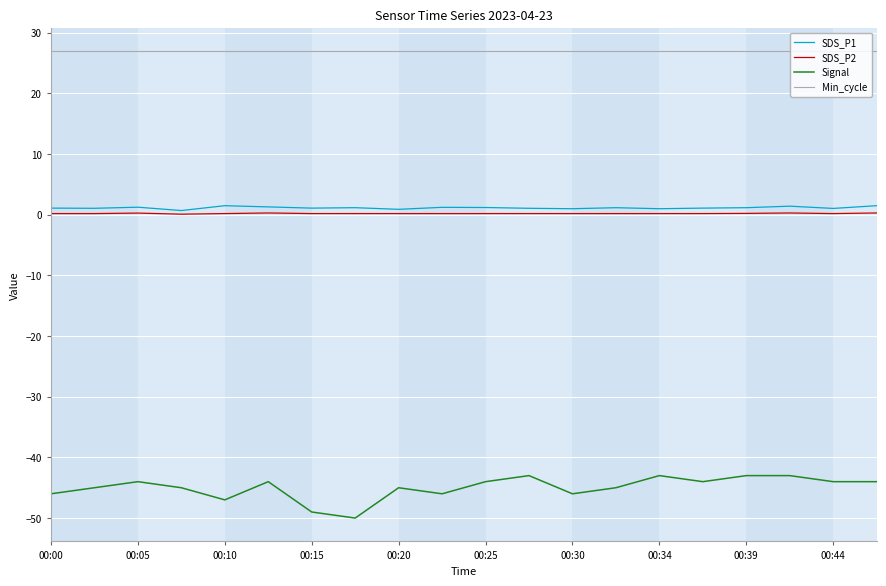

True or false: Min_cycle and SDS_P2 cross at least once.

False